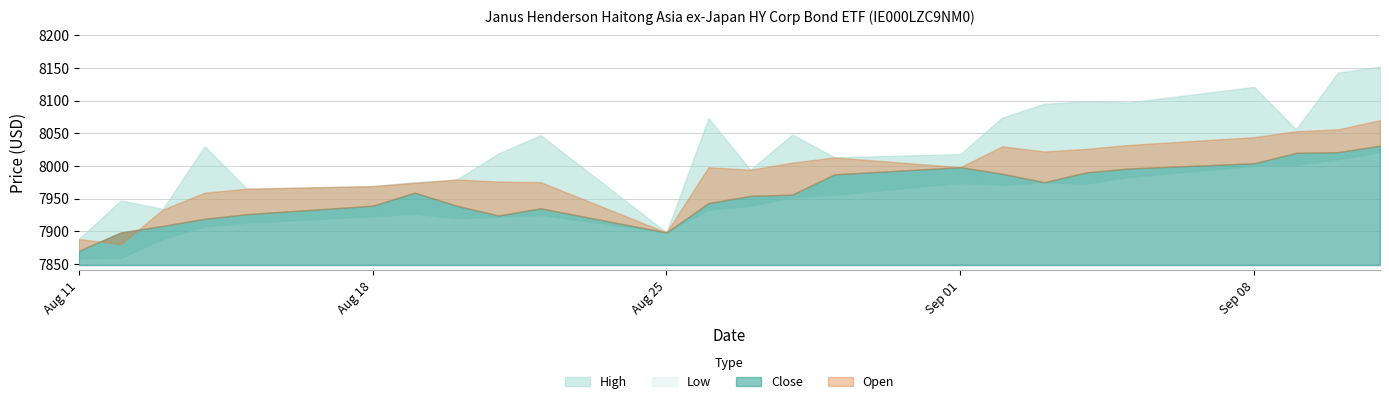

Rank the series by their maximum value, from highest to lowest.

High, Open, Close, Low